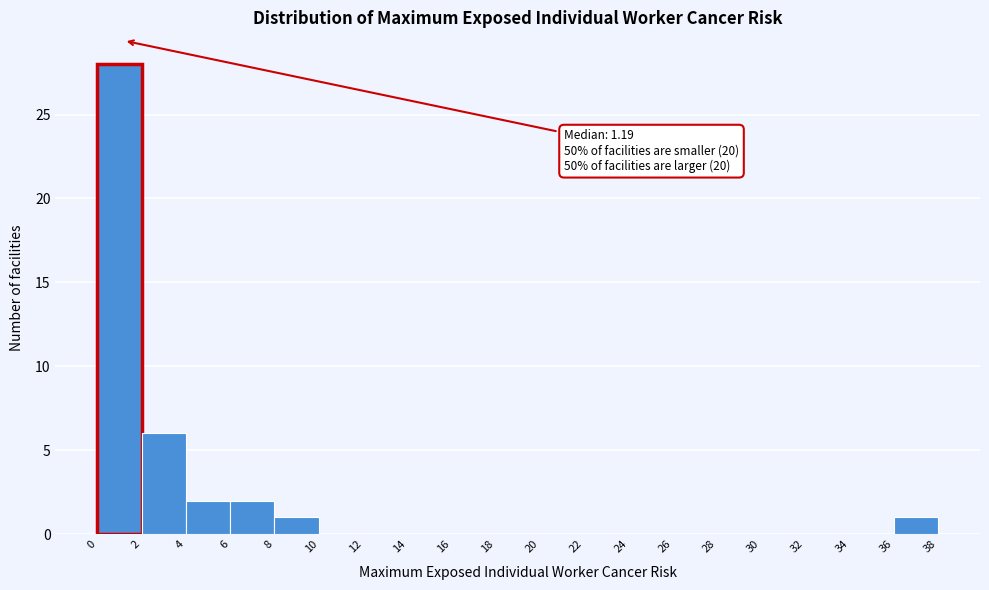

Which range on the x-axis has the tallest bar?

0 to 2